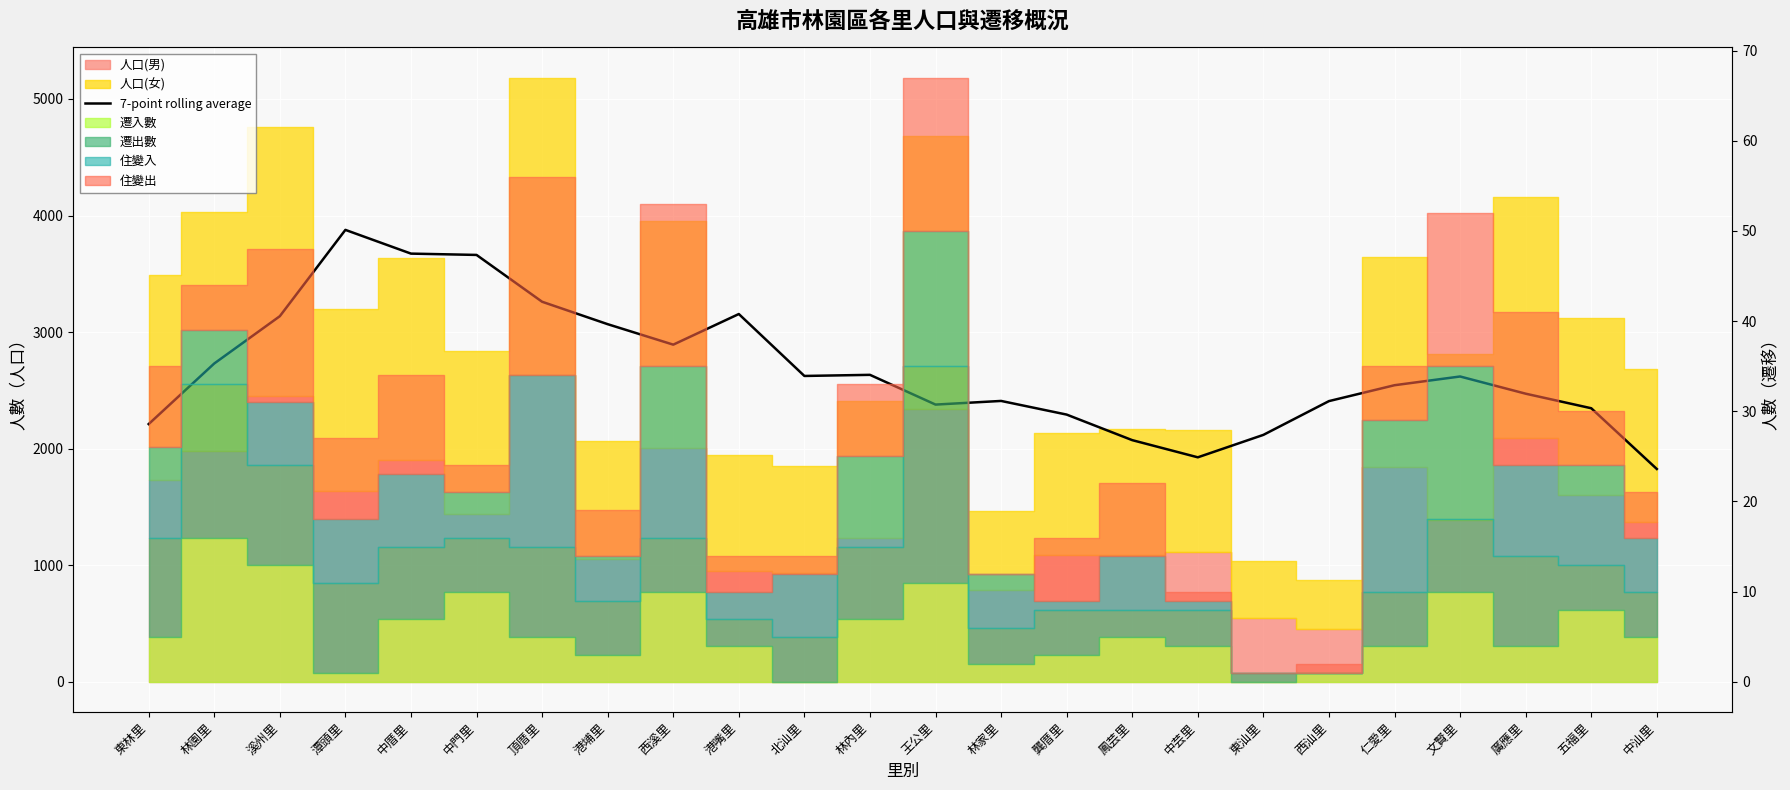

How many points are lower than both their immediate neighbors (excluding endpoints)?

4